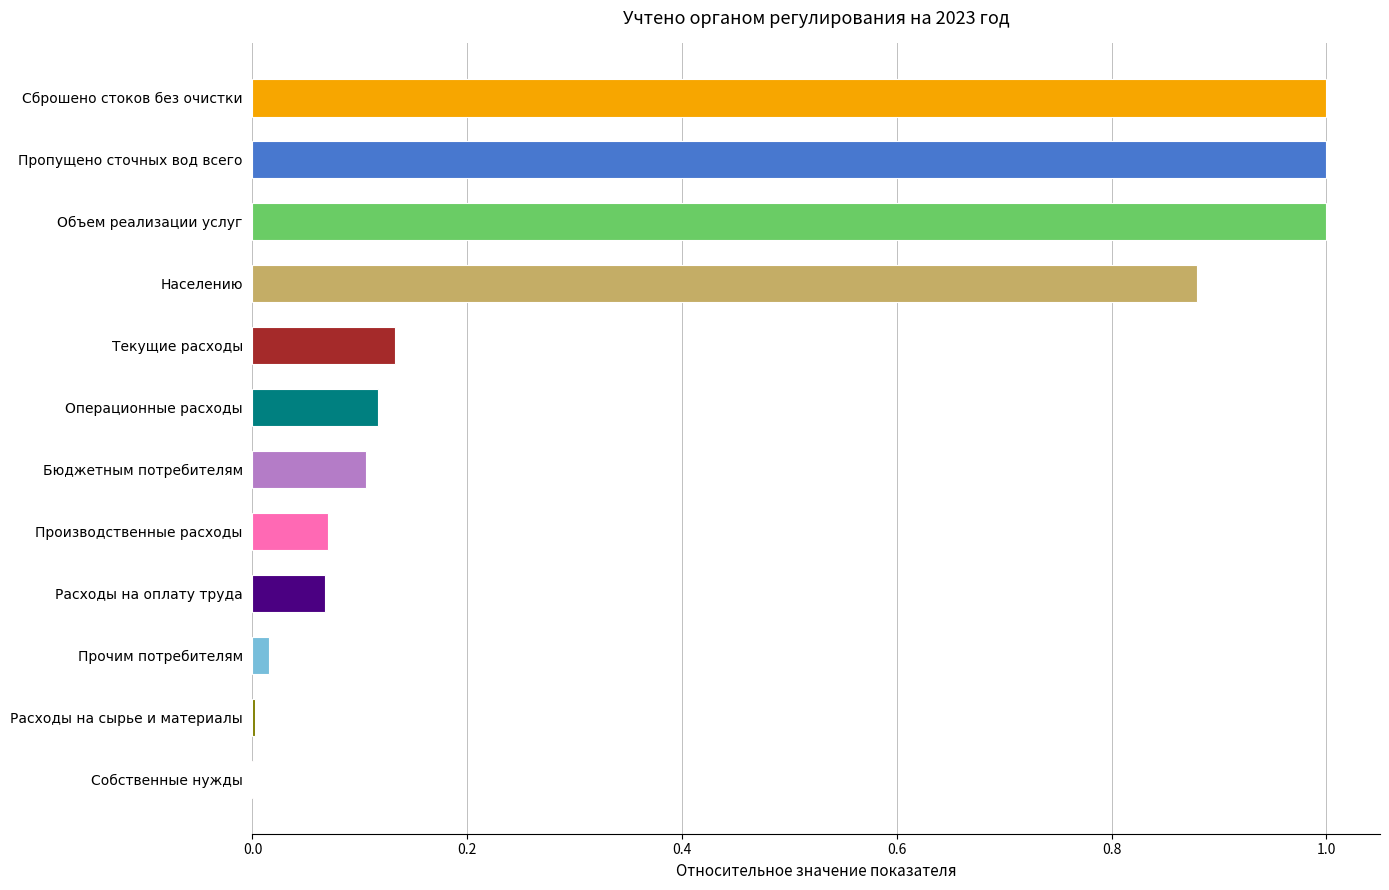

What is the sum of the values at Пропущено сточных вод всего and Объем реализации услуг?

2.0